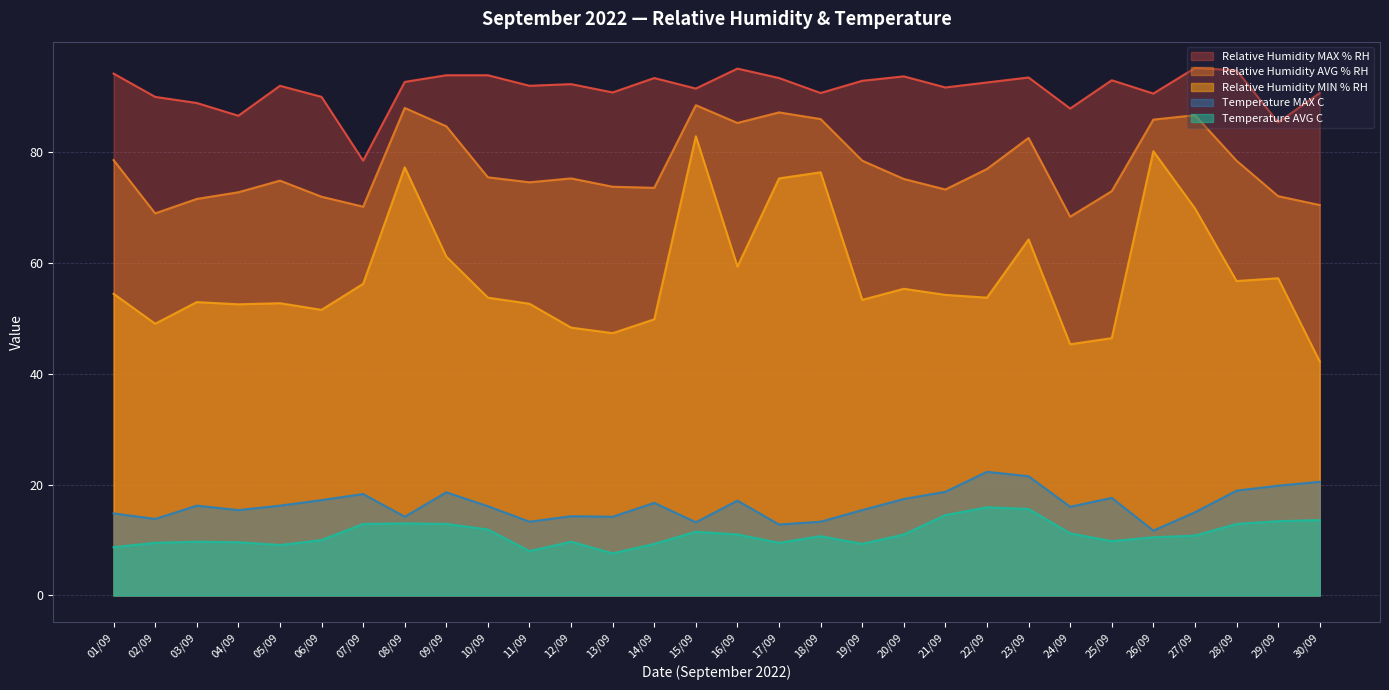

What is the difference between the second highest and second lowest values in the Temperature AVG C series?

7.6